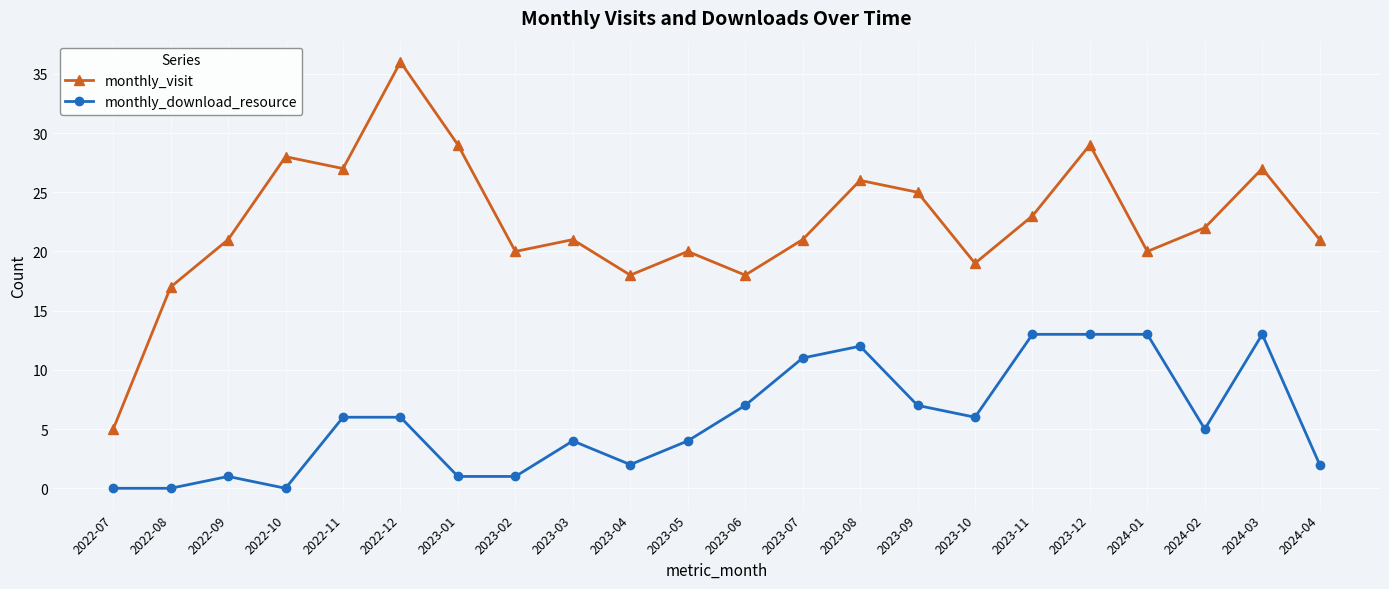

Reading right to left, extract all data points from this chart.

monthly_visit: 2024-04=21	2024-03=27	2024-02=22	2024-01=20	2023-12=29	2023-11=23	2023-10=19	2023-09=25	2023-08=26	2023-07=21	2023-06=18	2023-05=20	2023-04=18	2023-03=21	2023-02=20	2023-01=29	2022-12=36	2022-11=27	2022-10=28	2022-09=21	2022-08=17	2022-07=5
monthly_download_resource: 2024-04=2	2024-03=13	2024-02=5	2024-01=13	2023-12=13	2023-11=13	2023-10=6	2023-09=7	2023-08=12	2023-07=11	2023-06=7	2023-05=4	2023-04=2	2023-03=4	2023-02=1	2023-01=1	2022-12=6	2022-11=6	2022-10=0	2022-09=1	2022-08=0	2022-07=0